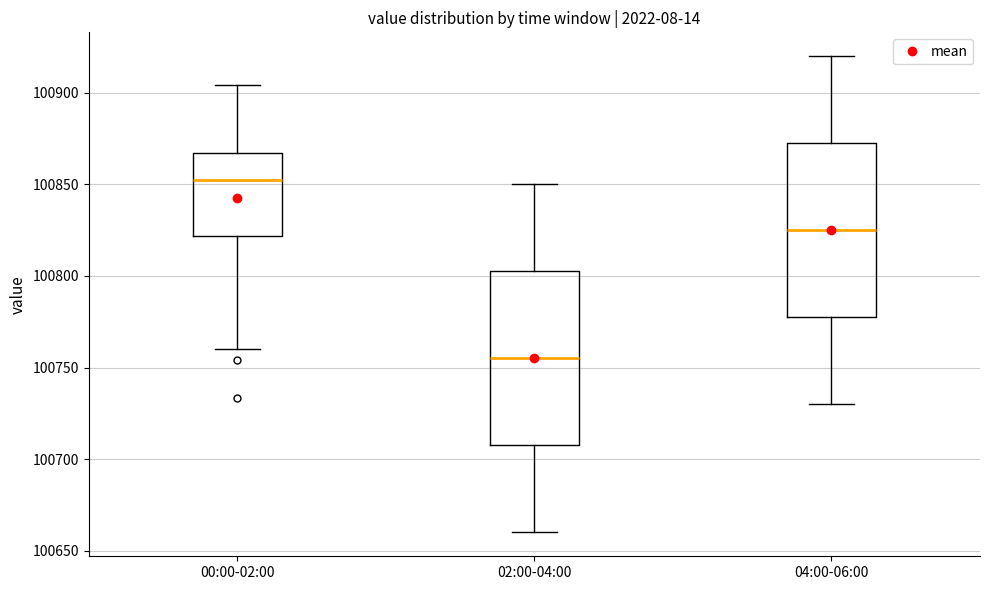

Reading left to right, transcribe this box plot: for each box, give where its median line is, the range the box spans, and where its two whiskers end, as read against the y-axis. The values are not printed on the chart, so give them approximately, as read against the axis.

00:00-02:00: median 100855, box 100820 to 100865, whiskers 100760 to 100905
02:00-04:00: median 100755, box 100710 to 100805, whiskers 100660 to 100850
04:00-06:00: median 100825, box 100780 to 100875, whiskers 100730 to 100920